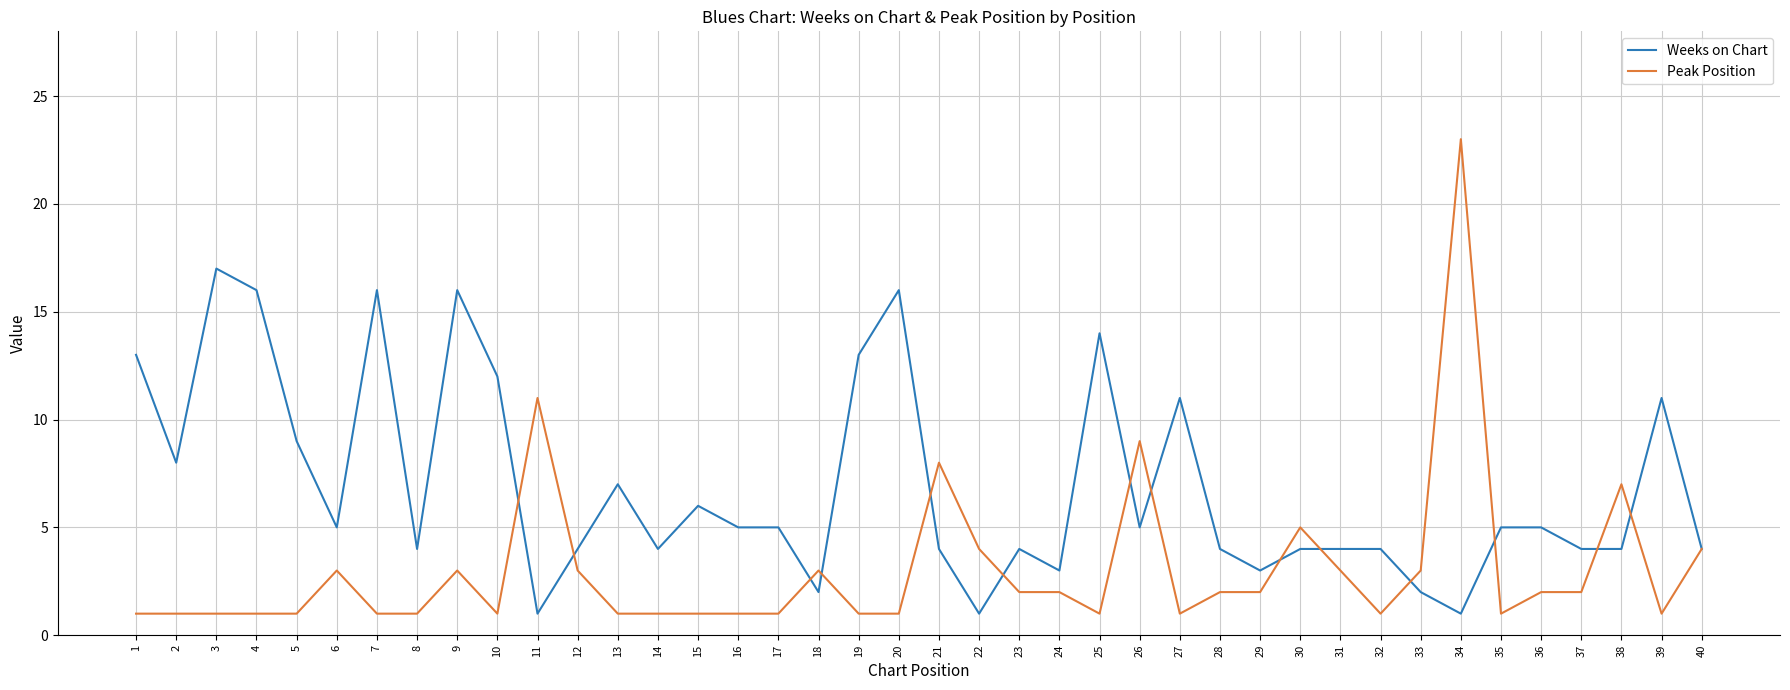

Which series has the largest range (max minus min)?

Peak Position